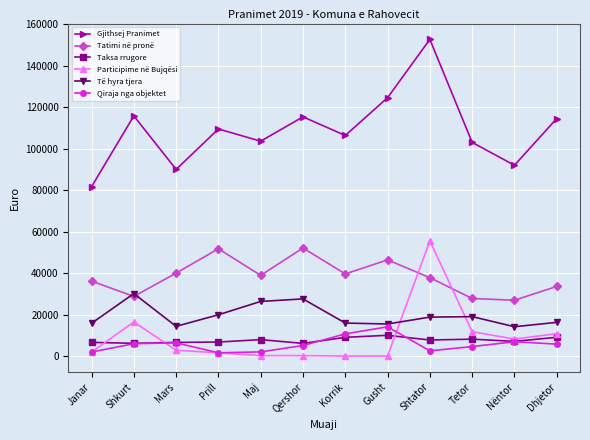

True or false: Qiraja nga objektet has a value of 4553.8 at Tetor.

True